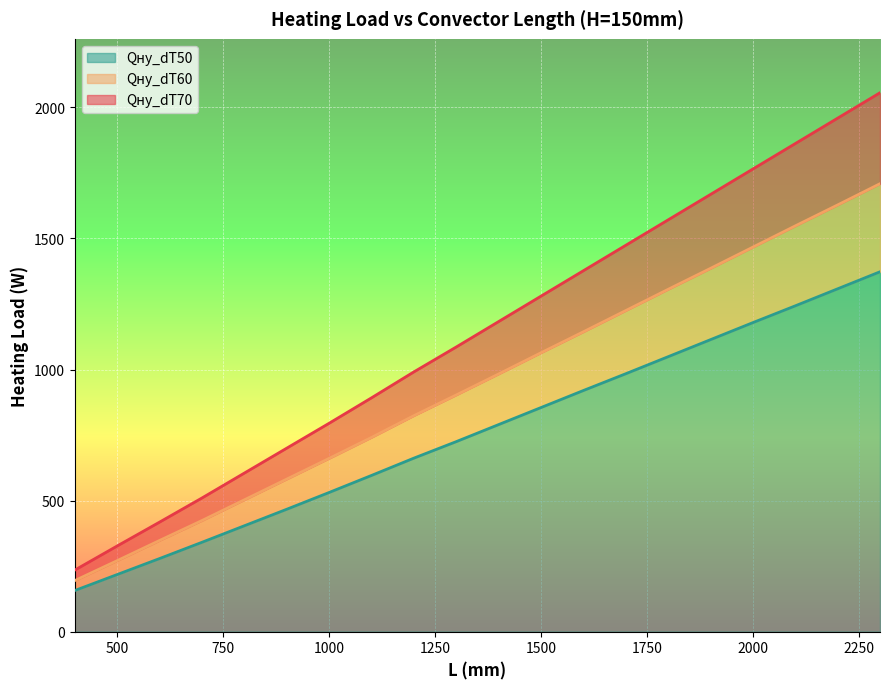

What is the sum of all Qну_dT50 values?

15195